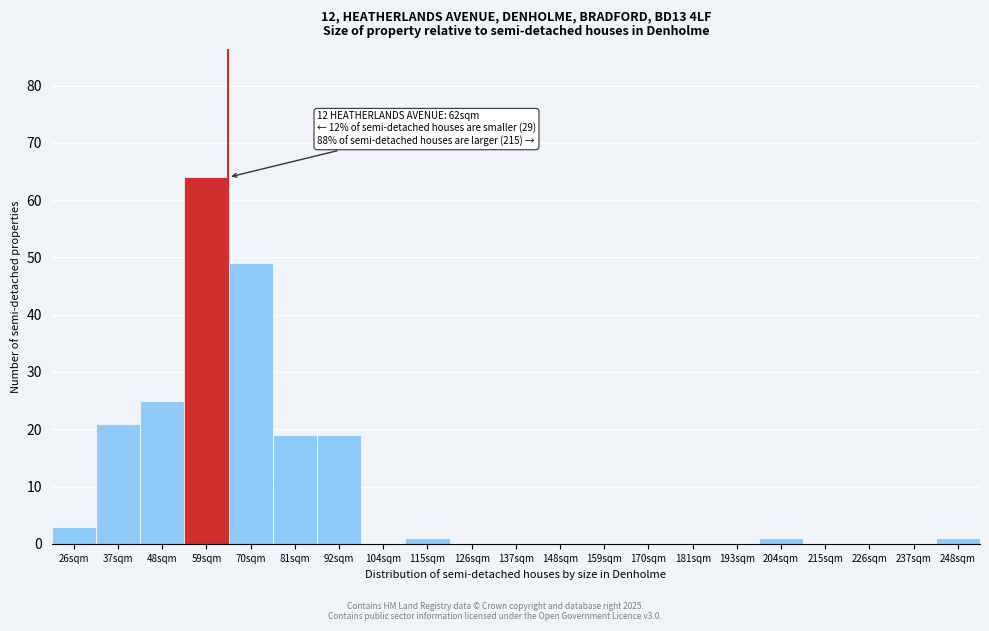

Reading left to right, what are all the values shown in this chart?

26sqm=3	37sqm=21	48sqm=25	59sqm=64	70sqm=49	81sqm=19	92sqm=19	104sqm=0	115sqm=1	126sqm=0	137sqm=0	148sqm=0	159sqm=0	170sqm=0	181sqm=0	193sqm=0	204sqm=1	215sqm=0	226sqm=0	237sqm=0	248sqm=1